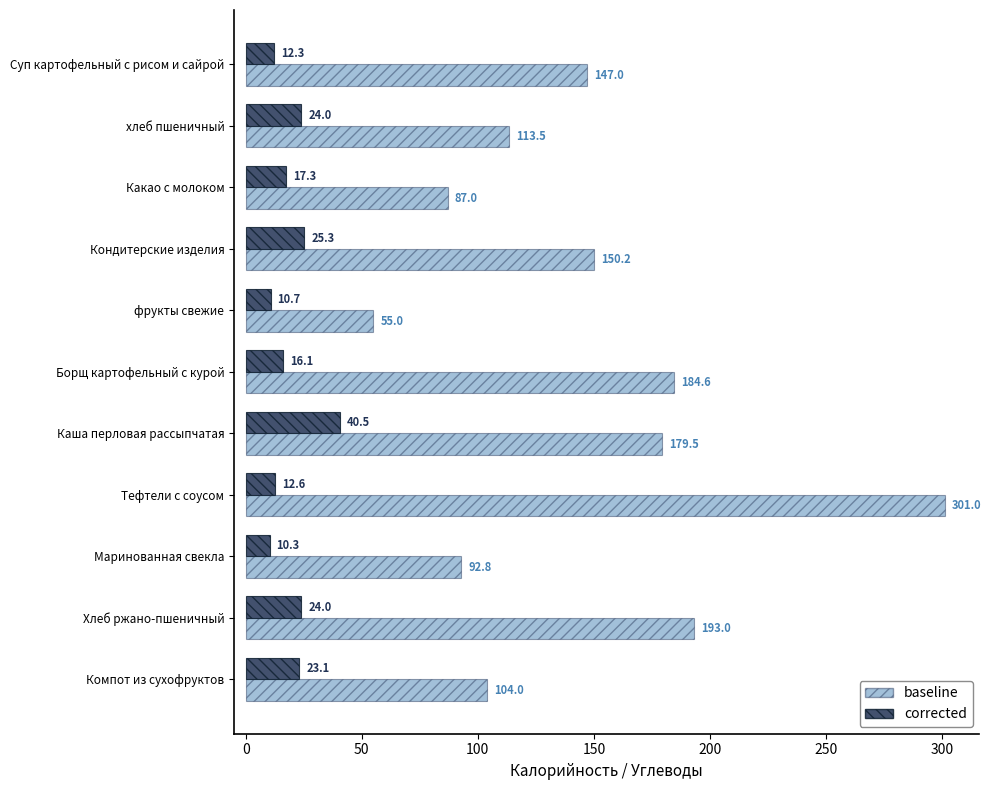

At which category is the sum across all series the highest?

Тефтели с соусом